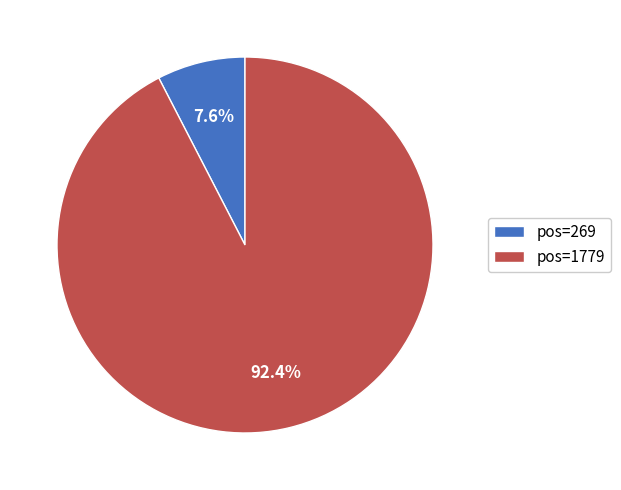

What portion of the pie excludes pos=269?

92.4%